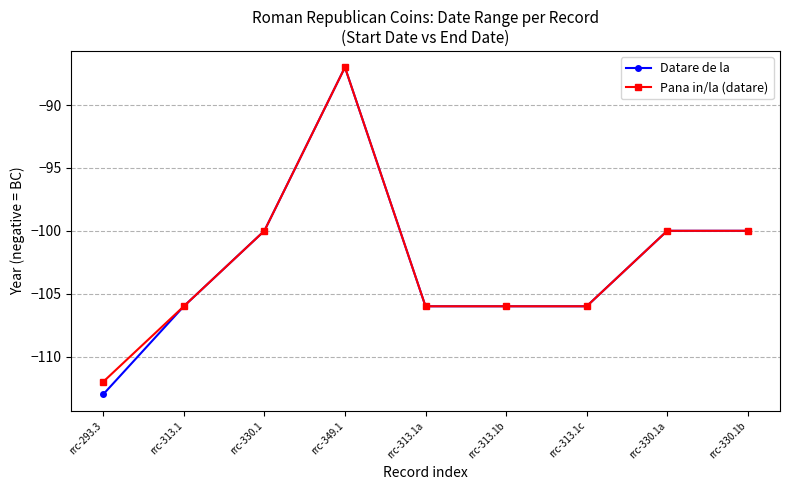

At which category is the sum across all series the highest?

rrc-349.1